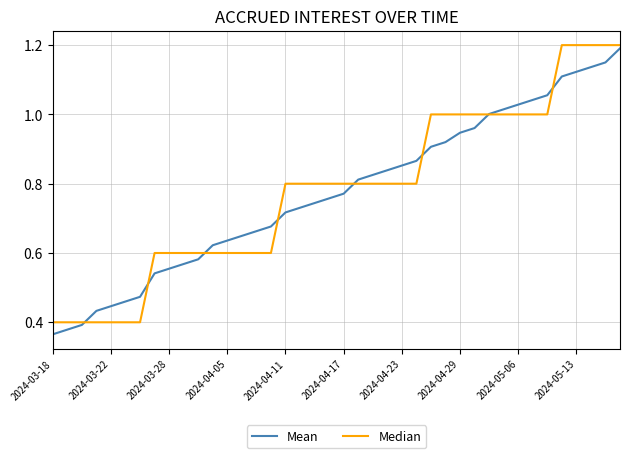

How many lines are shown in the chart?

2